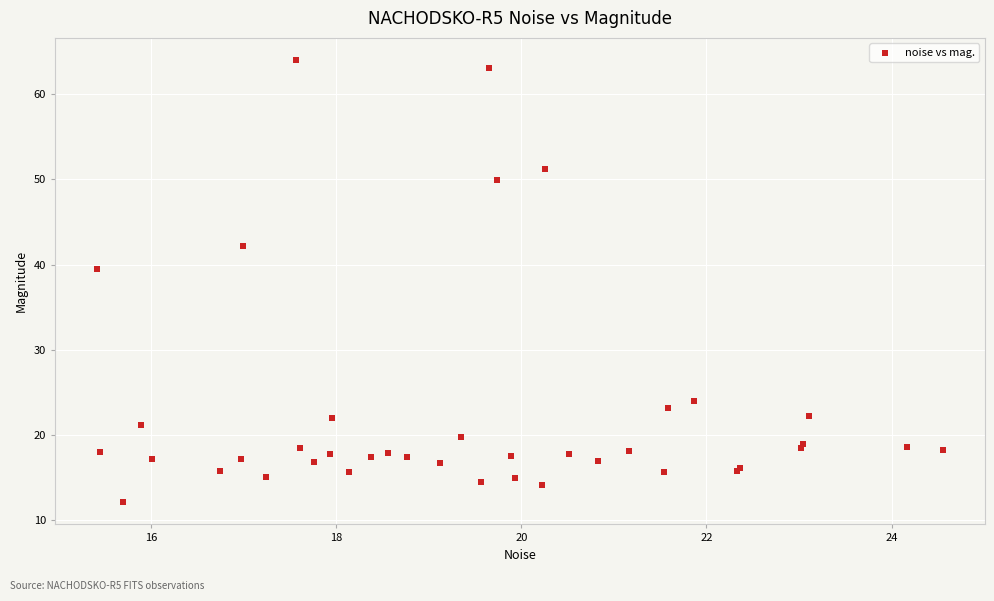

What Y value in the scatter plot is closest to 38?

39.4